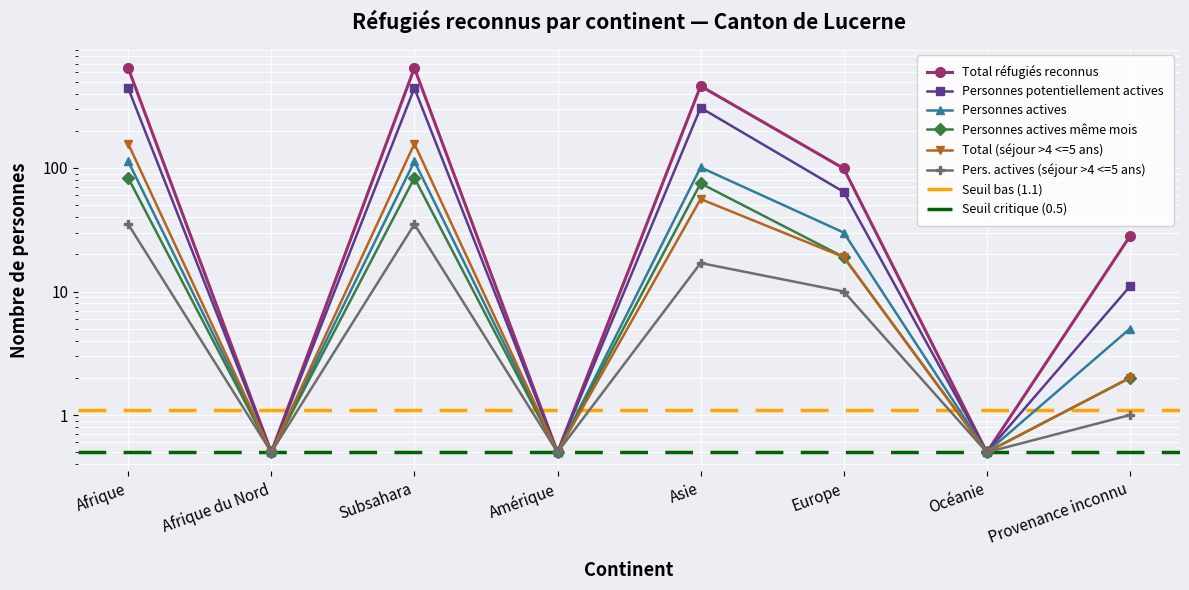

What is the label of the 3rd point from the right?

Europe